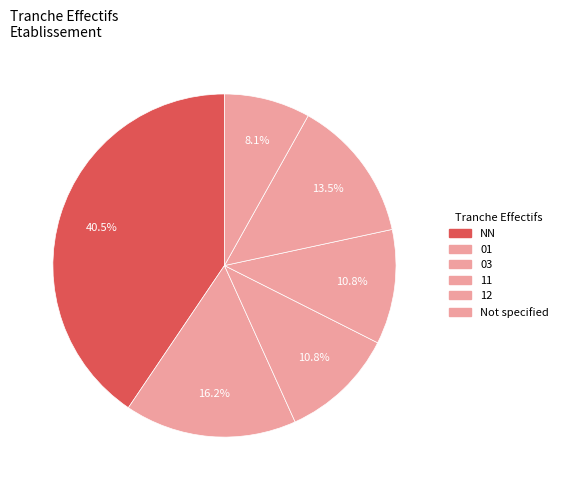

How many slices are in this pie chart?

6